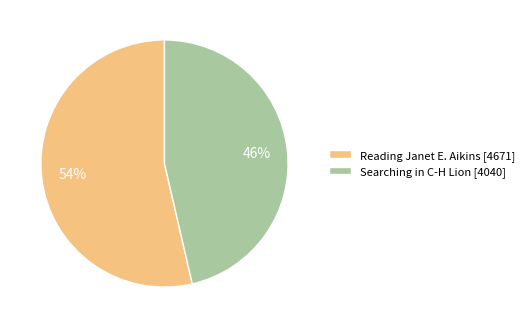

How many slices are in this pie chart?

2